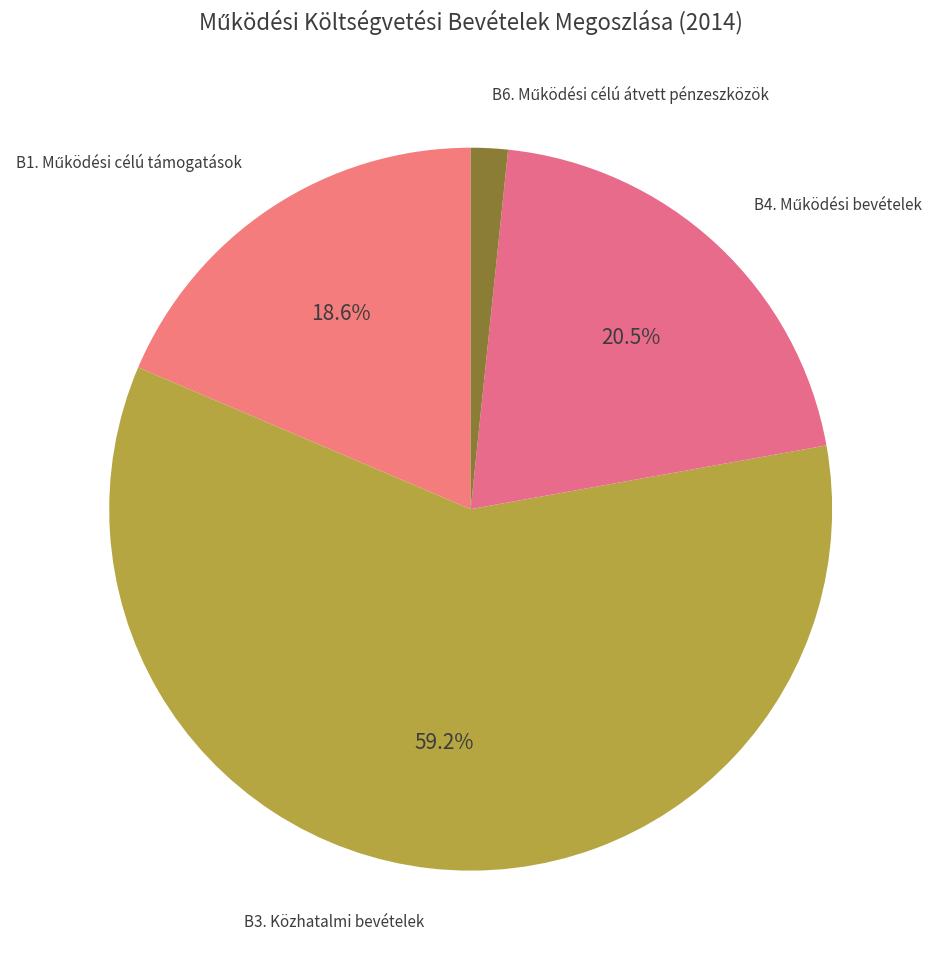

Count the number of slices in the pie.

4